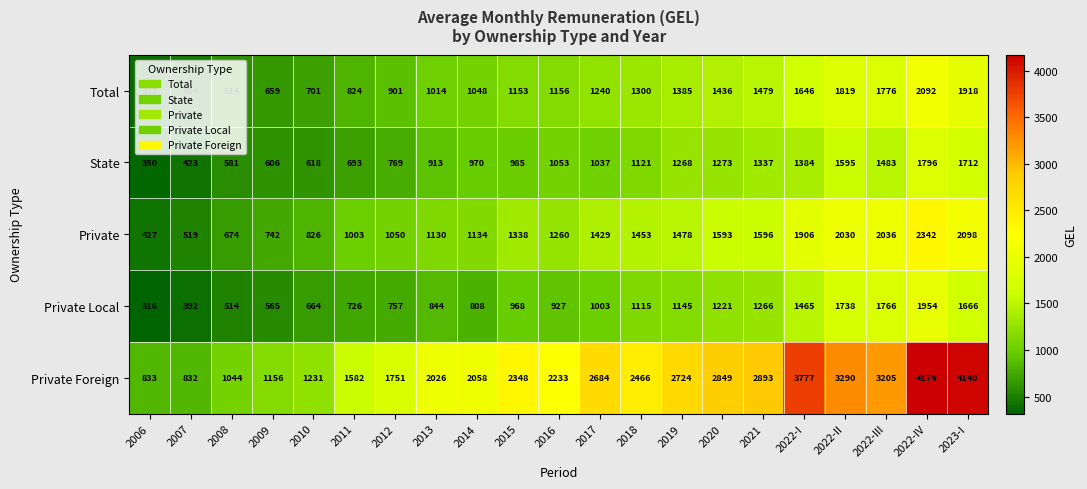

What is the spread (max minus min) of values at 2012?

994